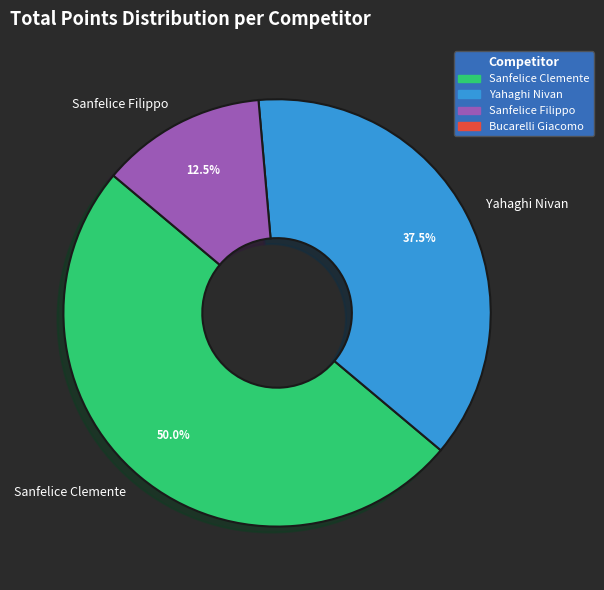

Is the sum of Sanfelice Clemente and Yahaghi Nivan greater than half?

Yes